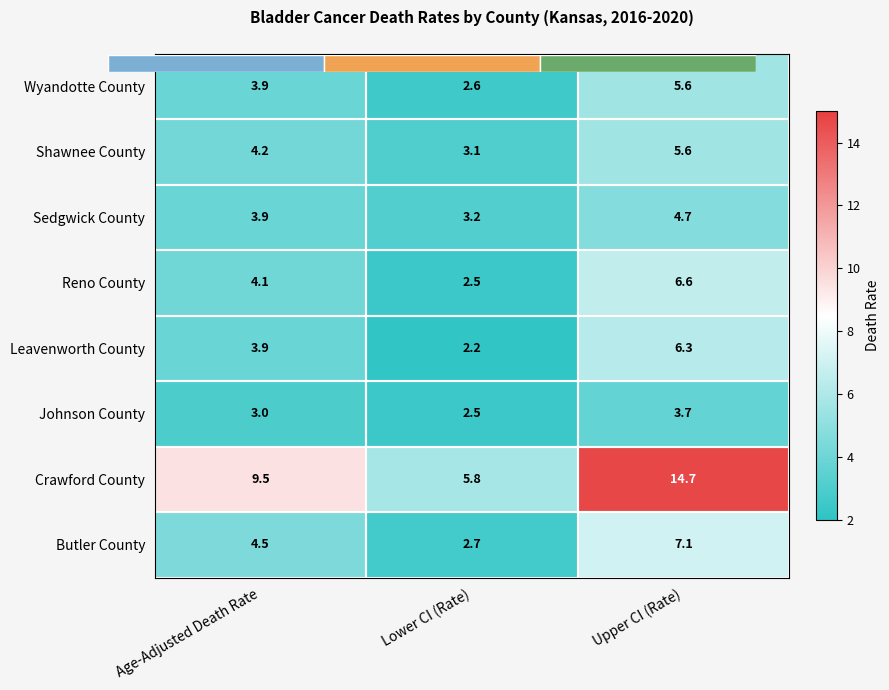

List the labels in order of Sedgwick County value, largest first.

Upper CI (Rate), Age-Adjusted Death Rate, Lower CI (Rate)